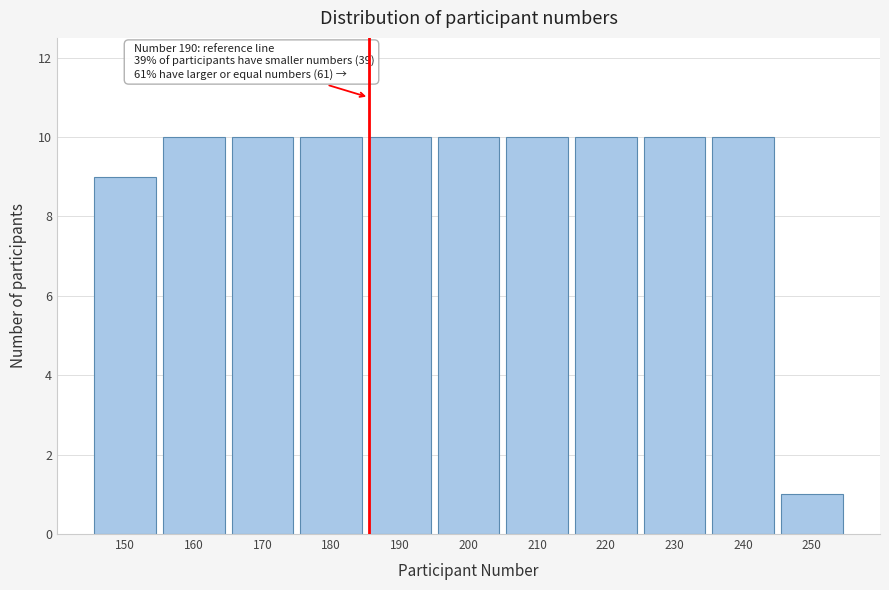

Reading left to right, what are all the values shown in this chart?

150=9	160=10	170=10	180=10	190=10	200=10	210=10	220=10	230=10	240=10	250=1